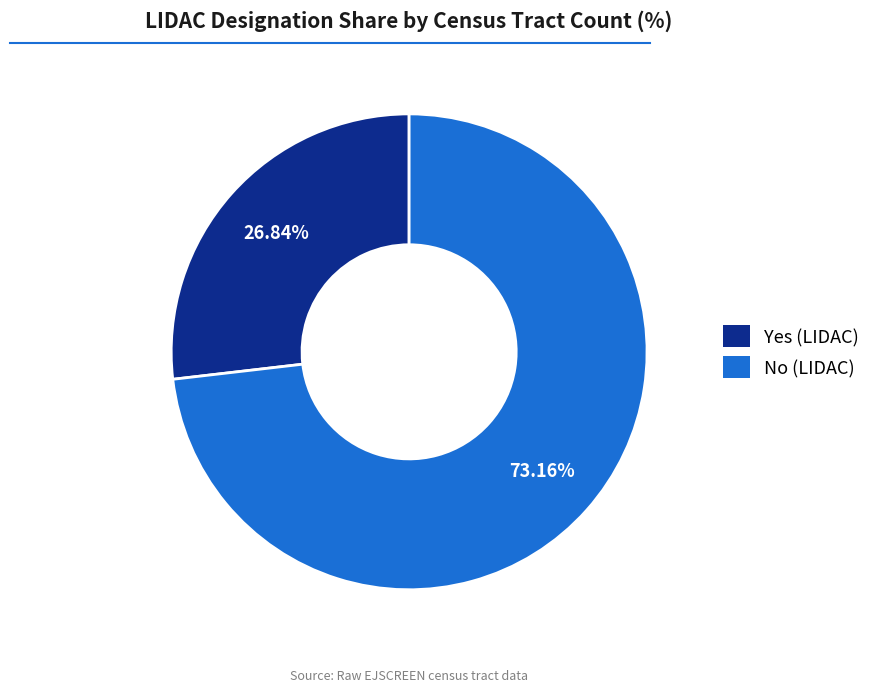

Which category has the smallest portion of the pie?

Yes